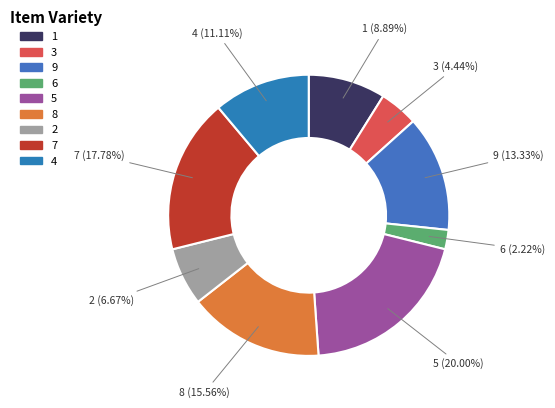

Count the number of slices in the pie.

9